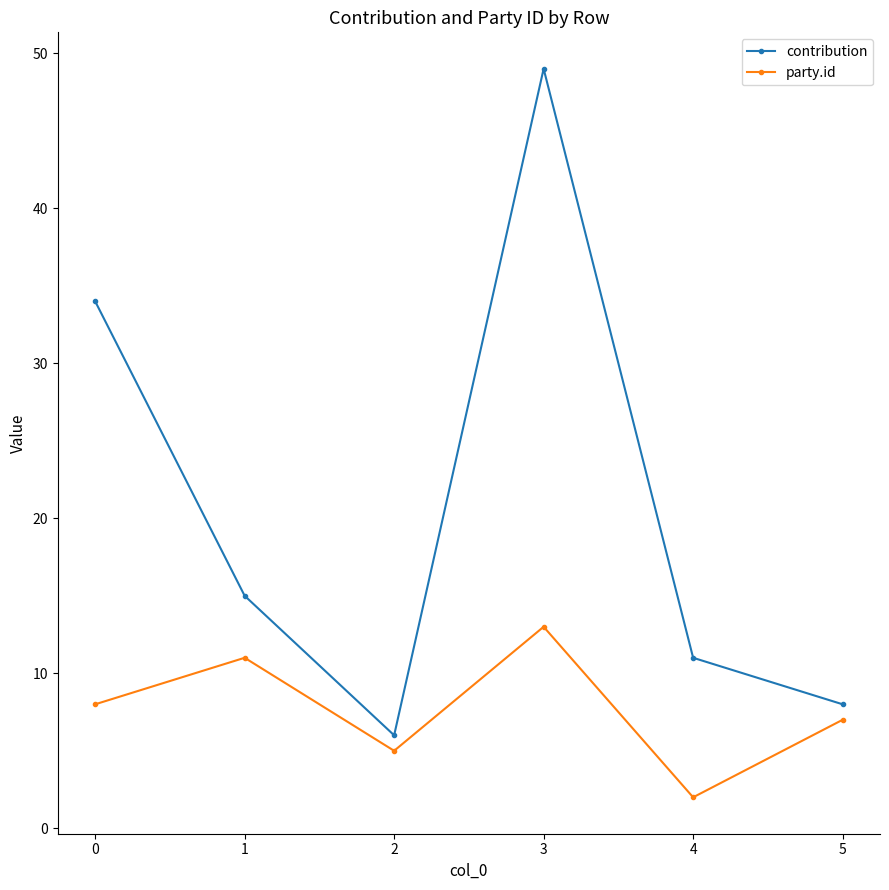

Reading left to right, what are all the values shown in this chart?

contribution: 34	15	6	49	11	8
party.id: 8	11	5	13	2	7